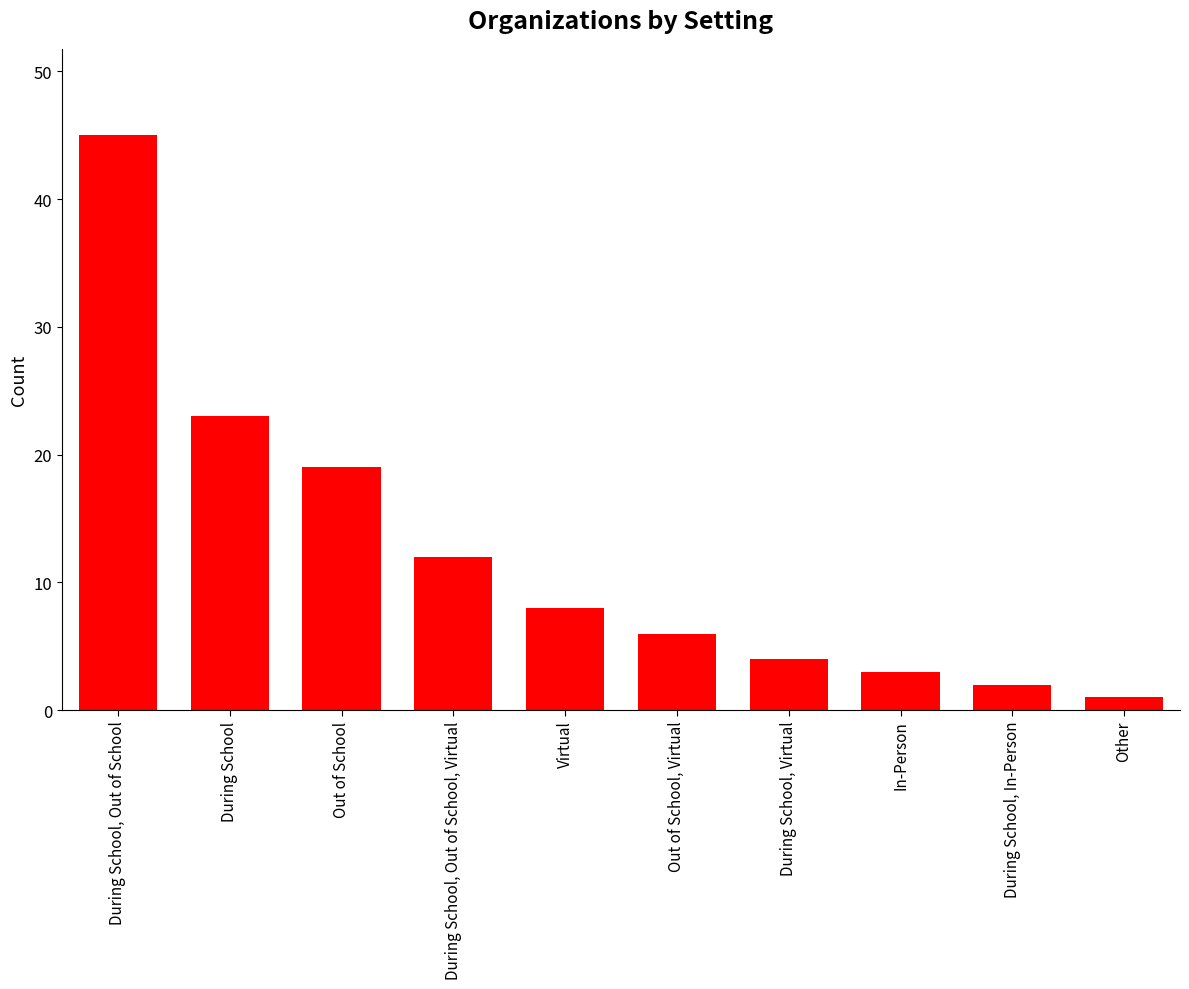

Reading right to left, transcribe all the data shown in this chart.

Other=1	During School, In-Person=2	In-Person=3	During School, Virtual=4	Out of School, Virtual=6	Virtual=8	During School, Out of School, Virtual=12	Out of School=19	During School=23	During School, Out of School=45